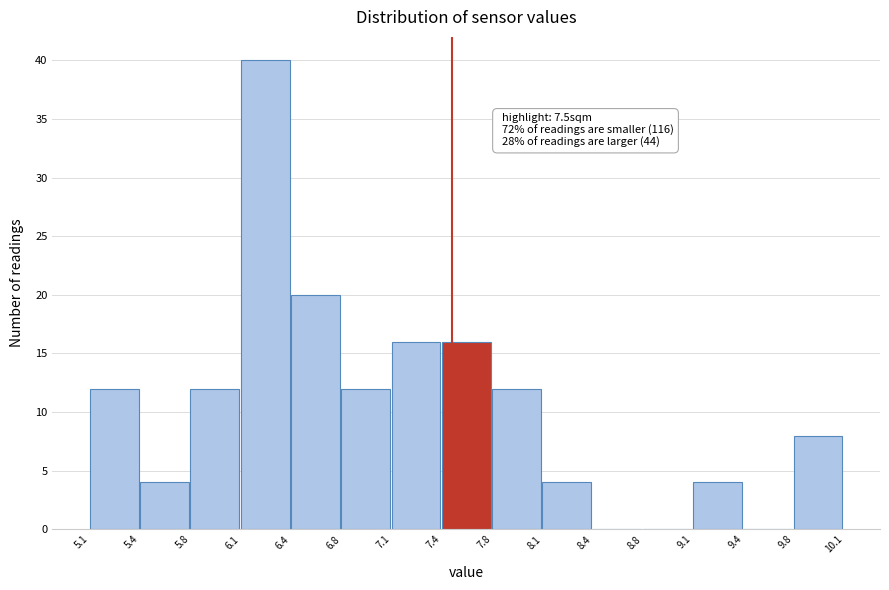

Over which range of the x-axis is the bar tallest?

6.1 to 6.4